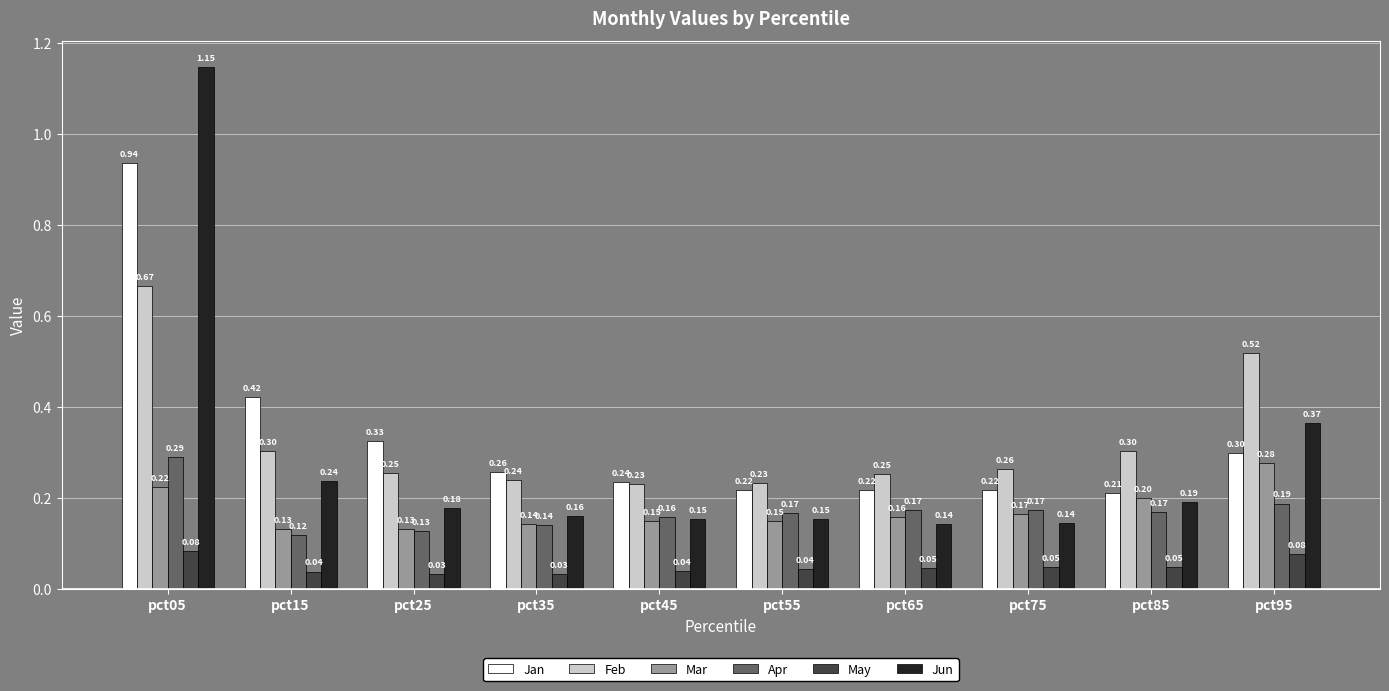

True or false: Apr has a value of 0.0 at pct95.

False